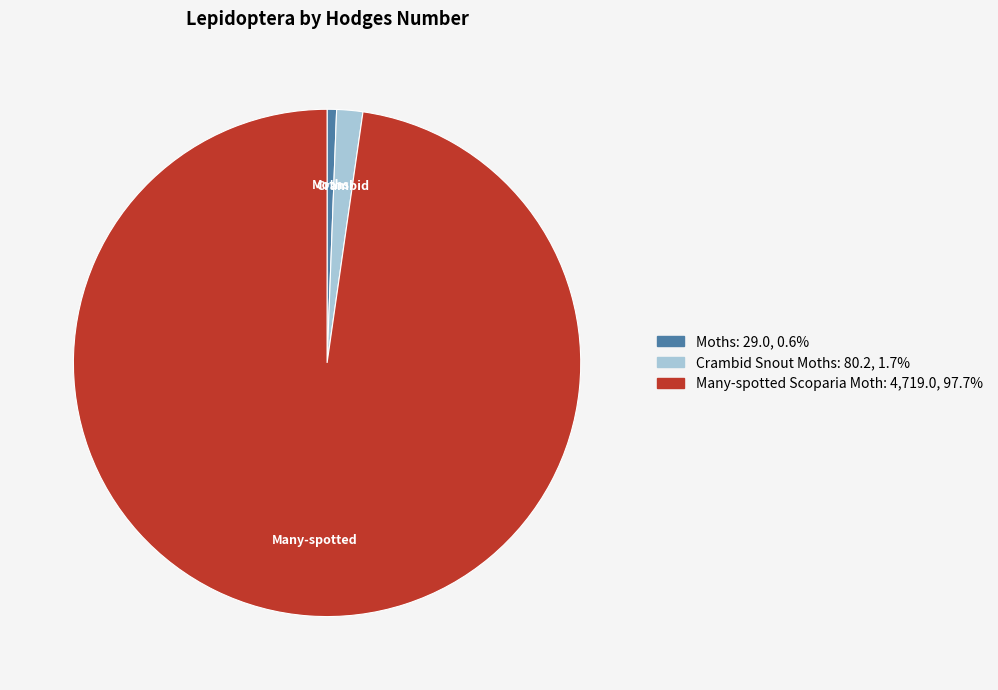

Is the sum of Crambid Snout Moths and Many-spotted Scoparia Moth greater than half?

Yes